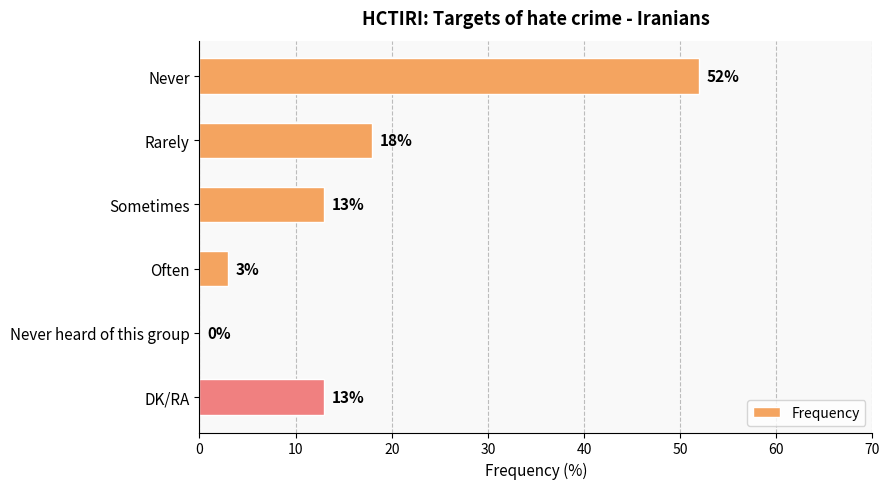

How many data points does each series have?

6